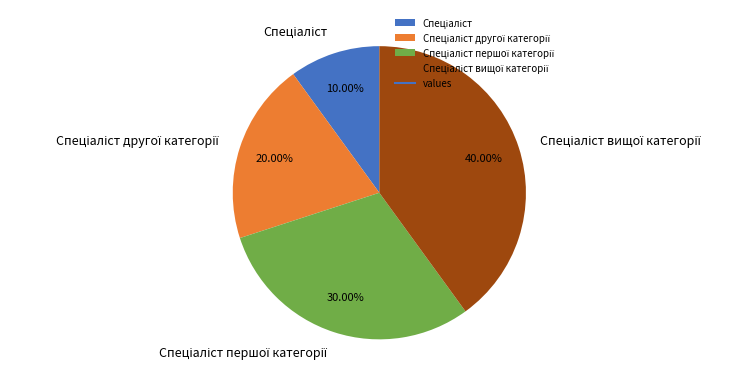

Does any single category account for the majority?

No